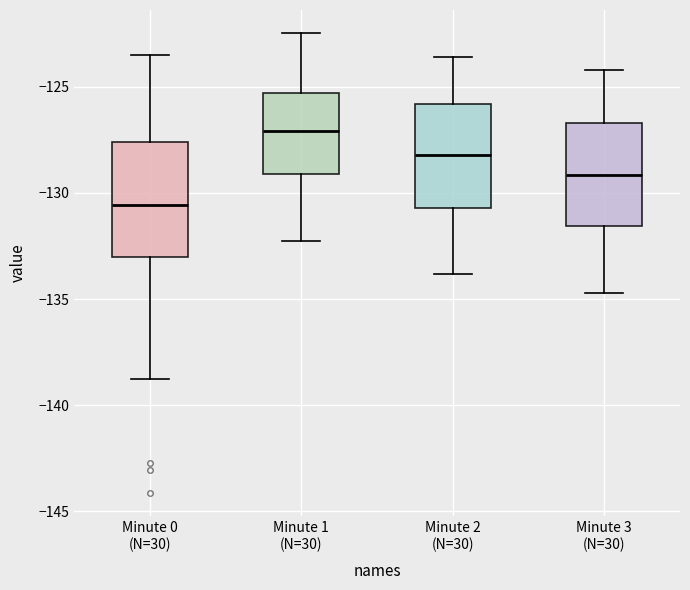

Reading left to right, transcribe this box plot: for each box, give where its median line is, the range the box spans, and where its two whiskers end, as read against the y-axis. The values are not printed on the chart, so give them approximately, as read against the axis.

Minute 0 (N=30): median -130.5, box -133.0 to -127.5, whiskers -139.0 to -123.5
Minute 1 (N=30): median -127.0, box -129.0 to -125.5, whiskers -132.0 to -122.5
Minute 2 (N=30): median -128.0, box -130.5 to -126.0, whiskers -134.0 to -123.5
Minute 3 (N=30): median -129.0, box -131.5 to -126.5, whiskers -134.5 to -124.0